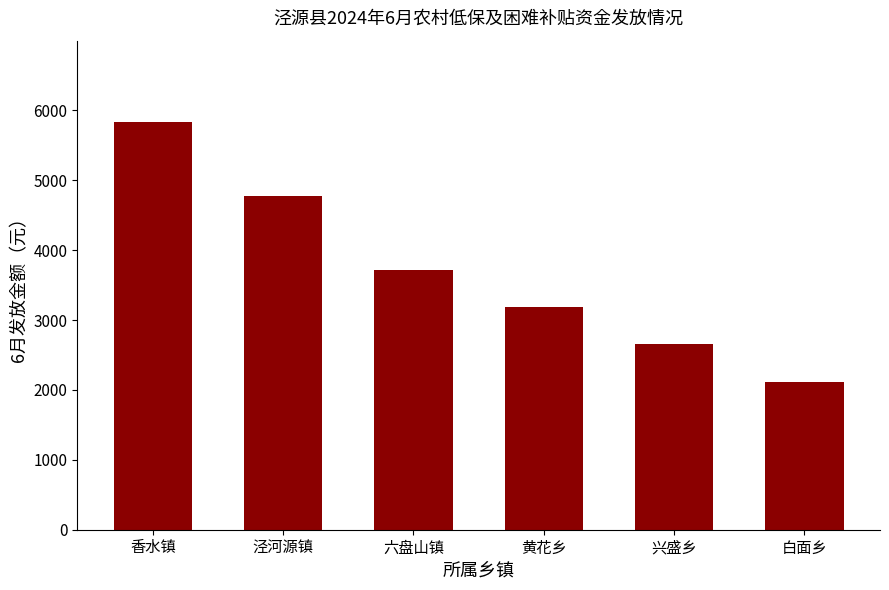

What is the difference between the values at 六盘山镇 and 兴盛乡?

1060